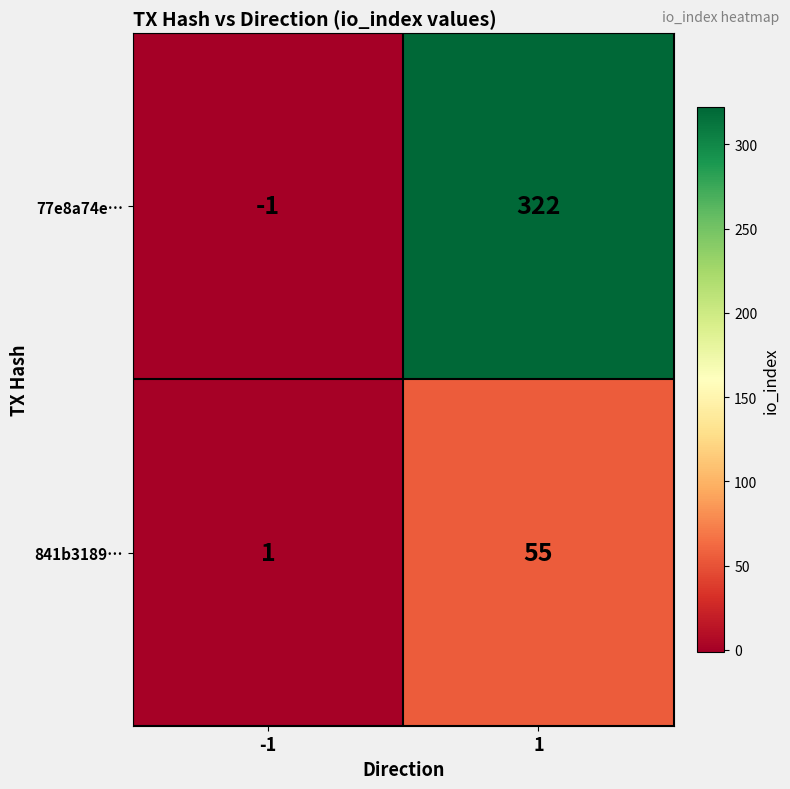

What is the highest value of the 841b3189… series?

55